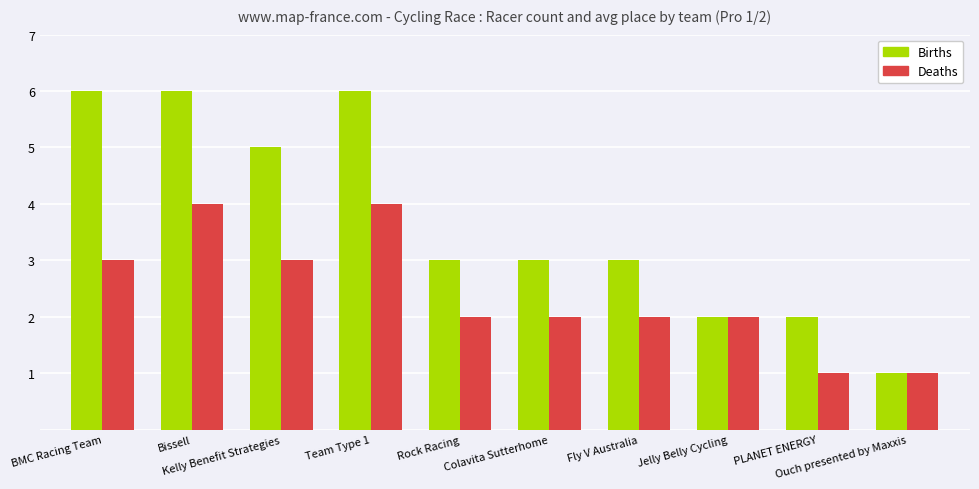

Rank the series by their maximum value, from lowest to highest.

Deaths, Births